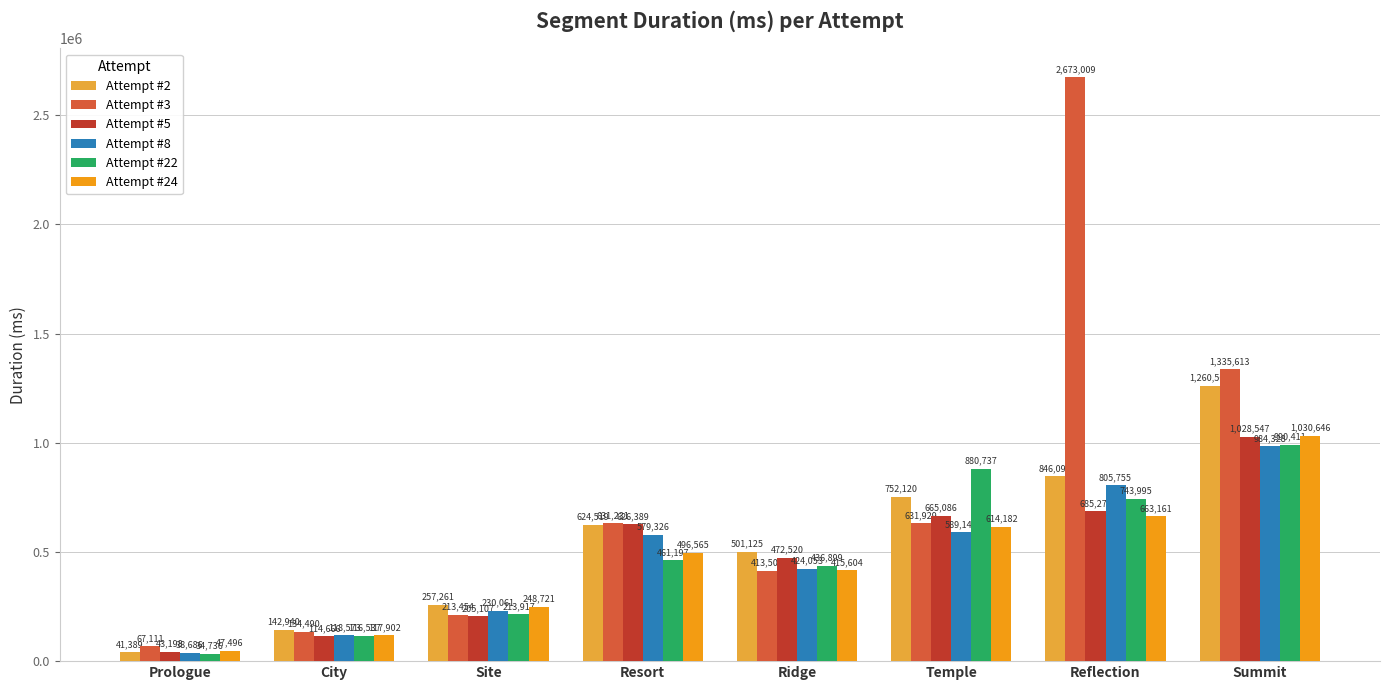

What is the difference between the Attempt #3 values at Ridge and Prologue?

346393